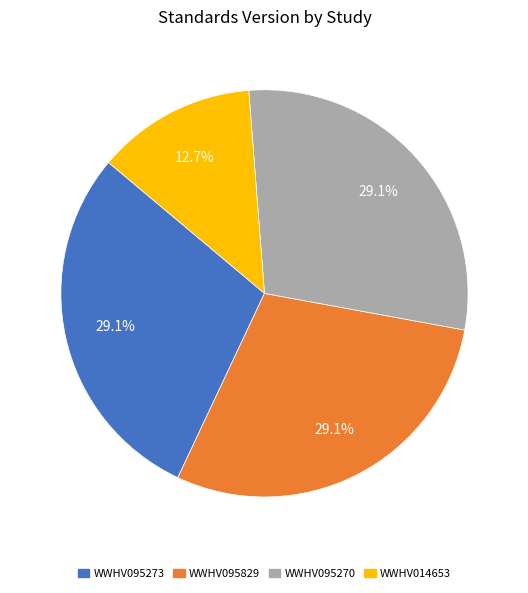

Combined, what portion of the pie is WWHV095829 and WWHV014653?

41.8%